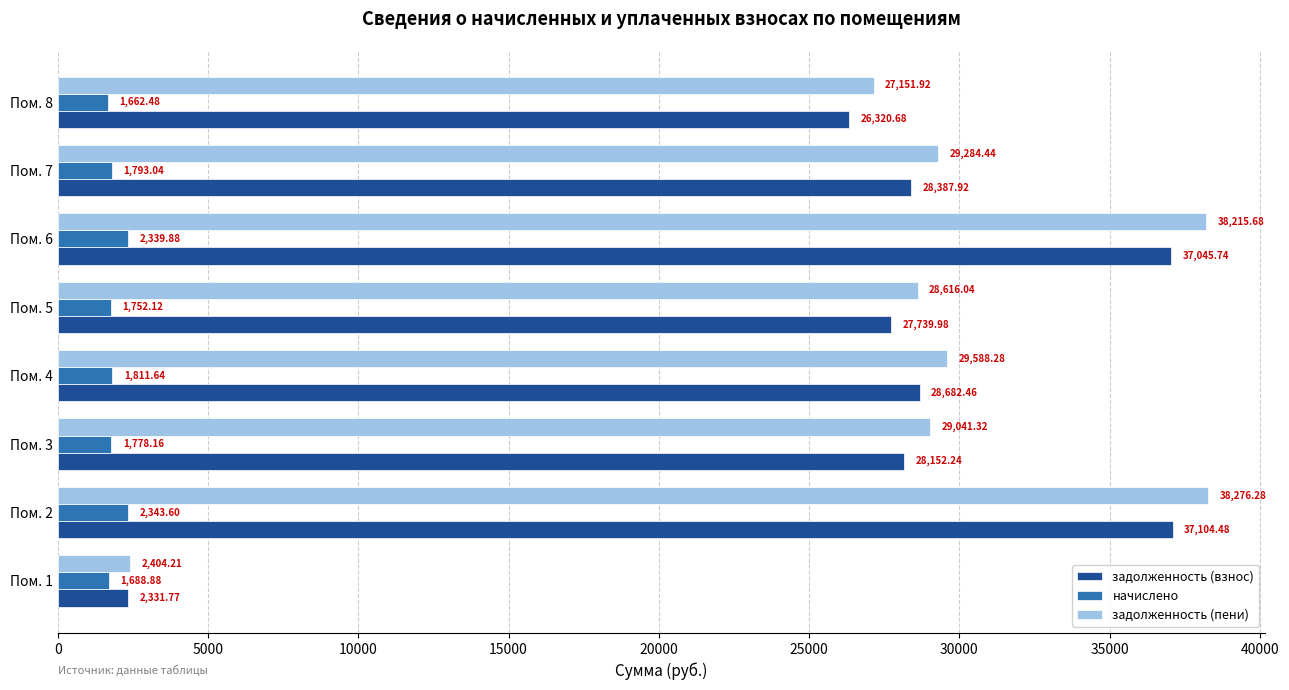

Which category has the highest value in the начислено series?

Пом. 2